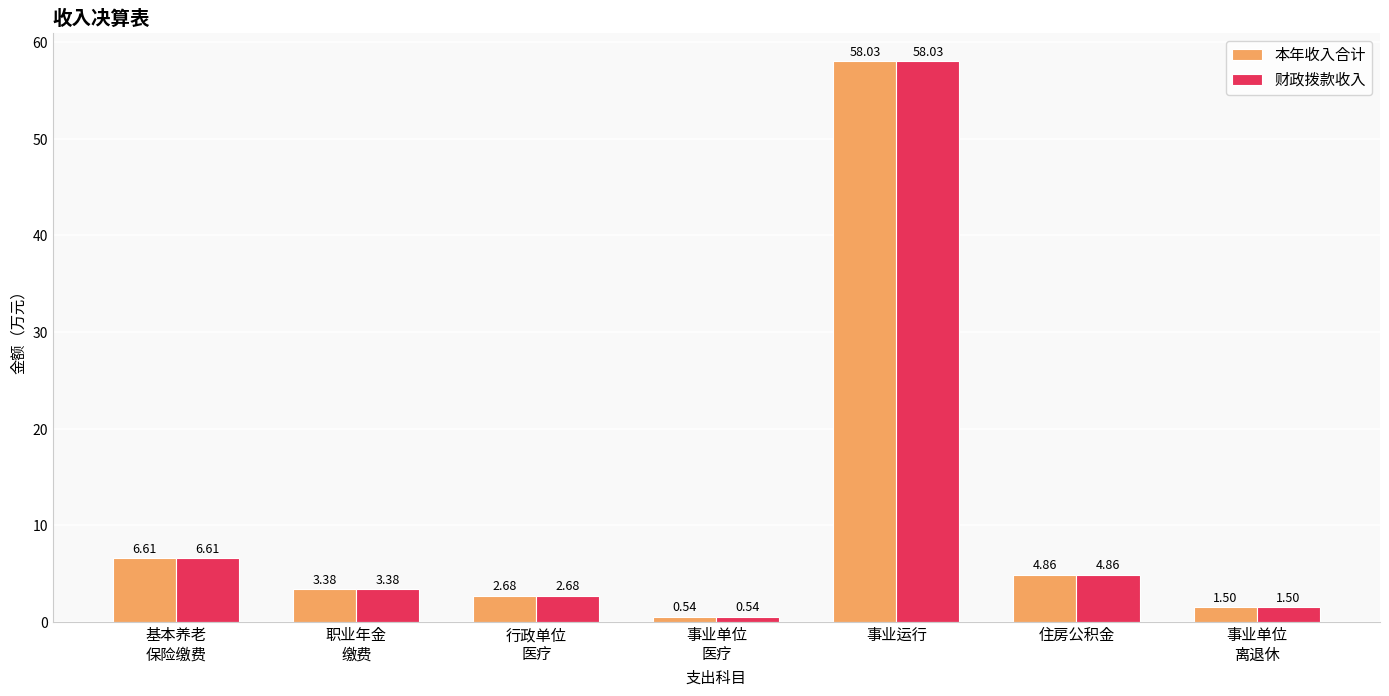

What is the highest value of the 财政拨款收入 series?

58.0